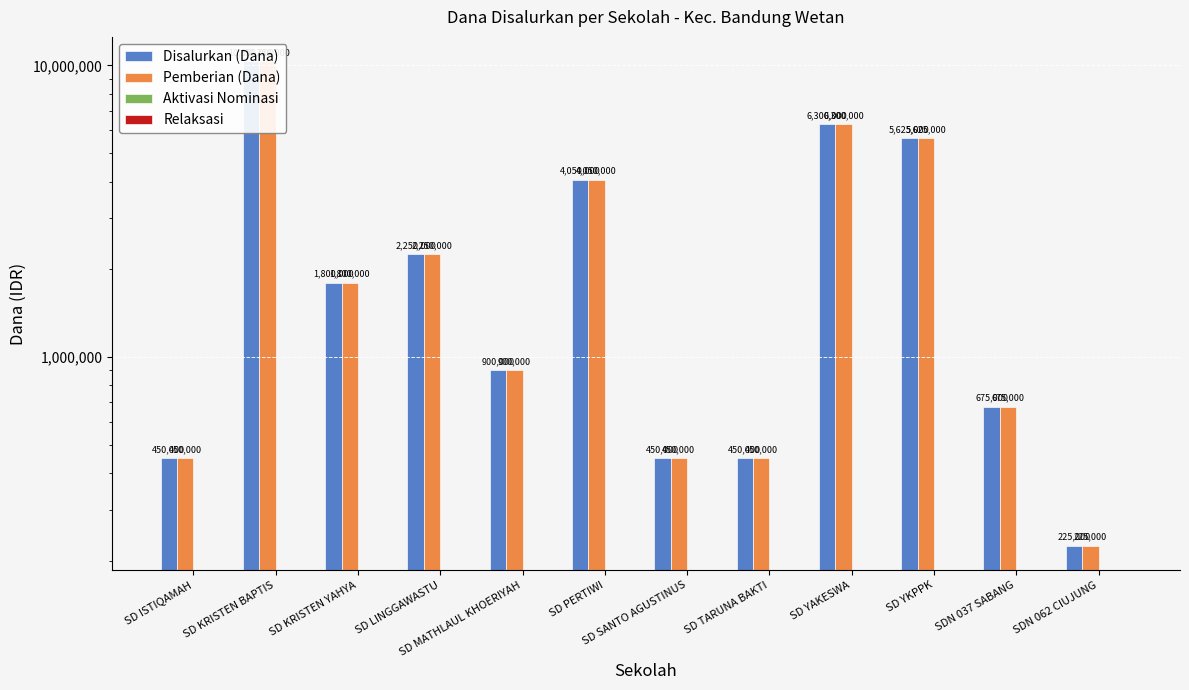

Does the chart contain stacked bars?

No